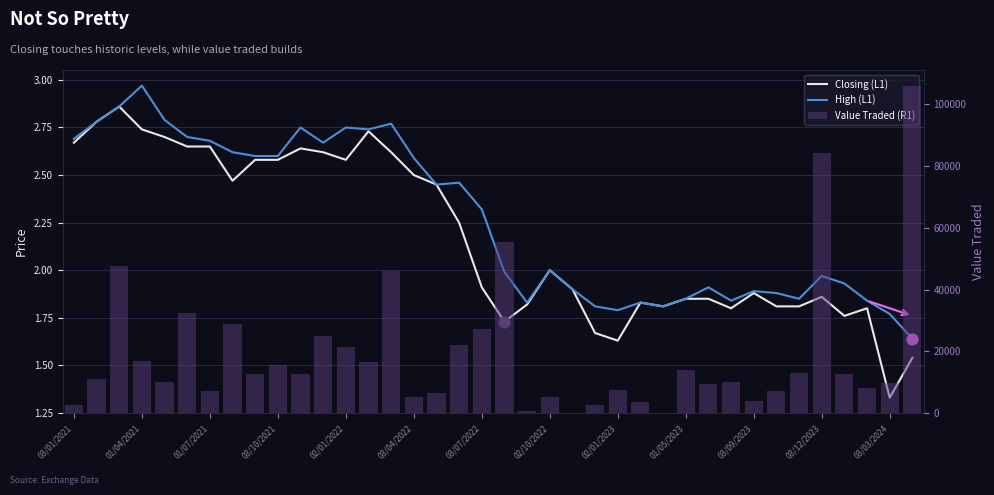

At how many categories does at least one series exceed 105133?

1